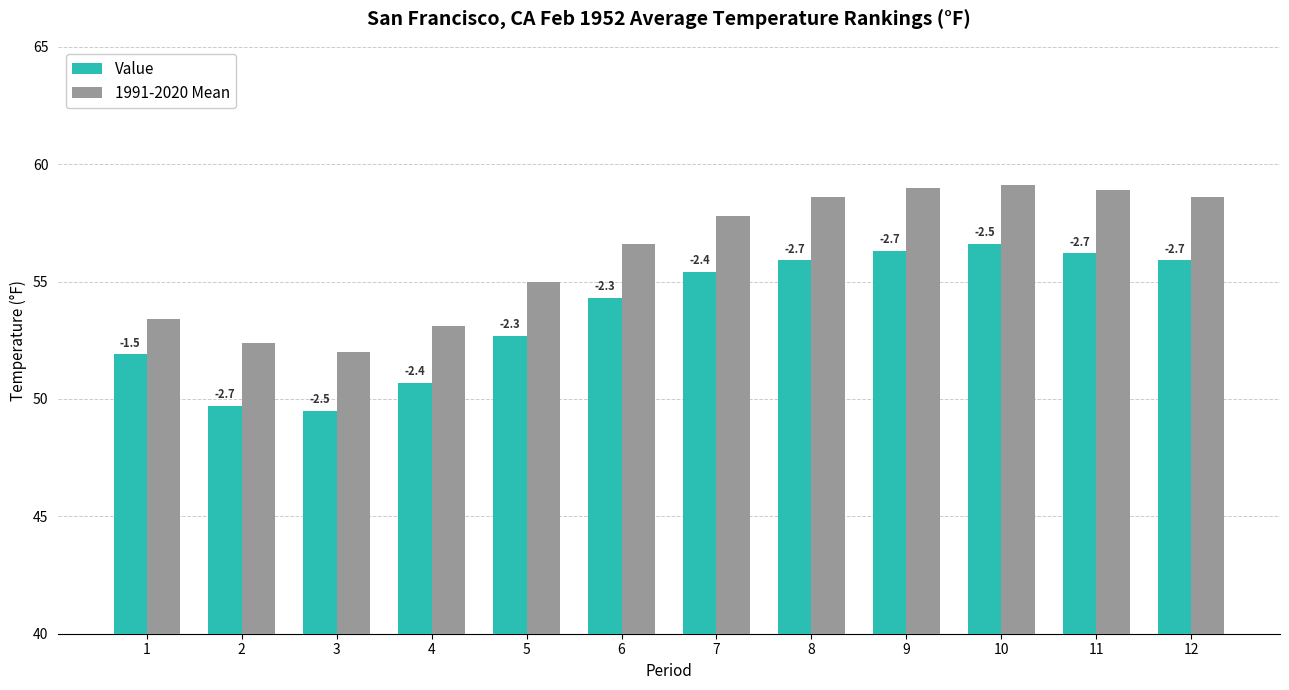

What are all the series names shown in the legend?

Value, 1991-2020 Mean